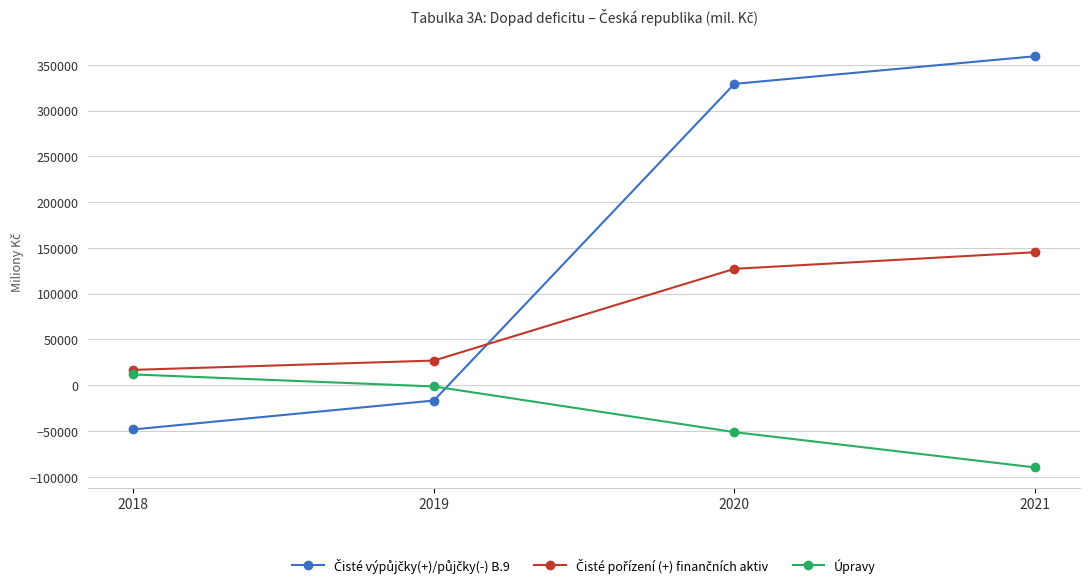

Which label corresponds to the largest value in the chart?

2021